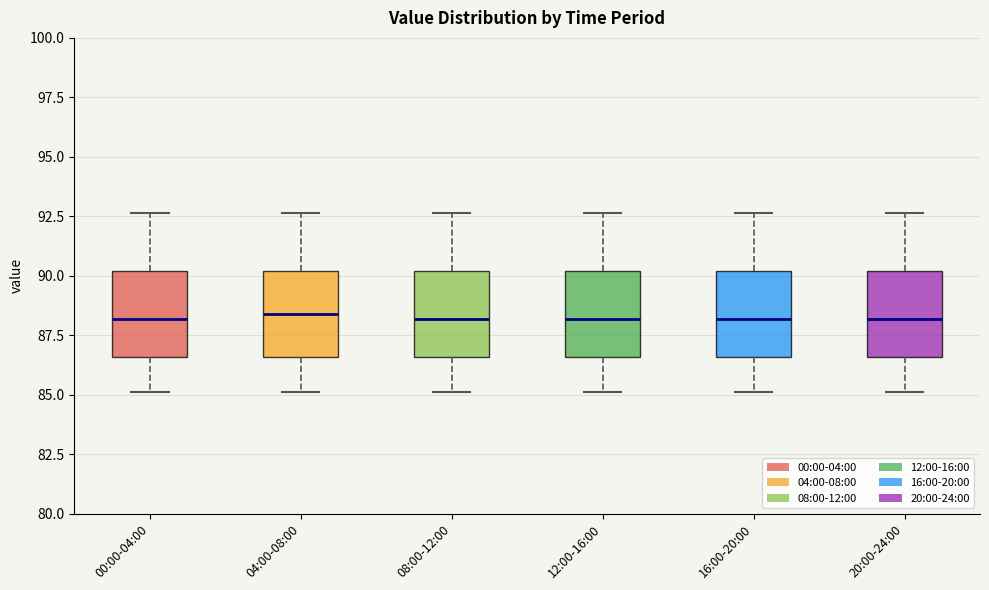

Reading left to right, read every box against the y-axis: the position of its median line, the range the box covers, and the ends of its whiskers. The values are not printed on the chart, so give them approximately, as read against the axis.

00:00-04:00: median 88.0, box 86.5 to 90.0, whiskers 85.0 to 92.5
04:00-08:00: median 88.5, box 86.5 to 90.0, whiskers 85.0 to 92.5
08:00-12:00: median 88.0, box 86.5 to 90.0, whiskers 85.0 to 92.5
12:00-16:00: median 88.0, box 86.5 to 90.0, whiskers 85.0 to 92.5
16:00-20:00: median 88.0, box 86.5 to 90.0, whiskers 85.0 to 92.5
20:00-24:00: median 88.0, box 86.5 to 90.0, whiskers 85.0 to 92.5